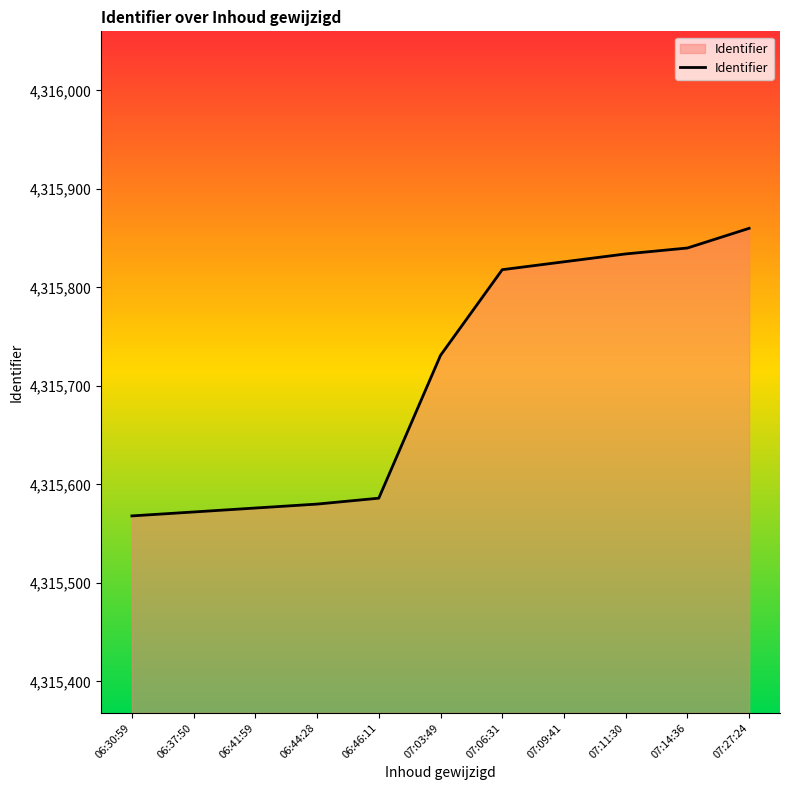

At which label is the value closest to 4315714?

07:03:49